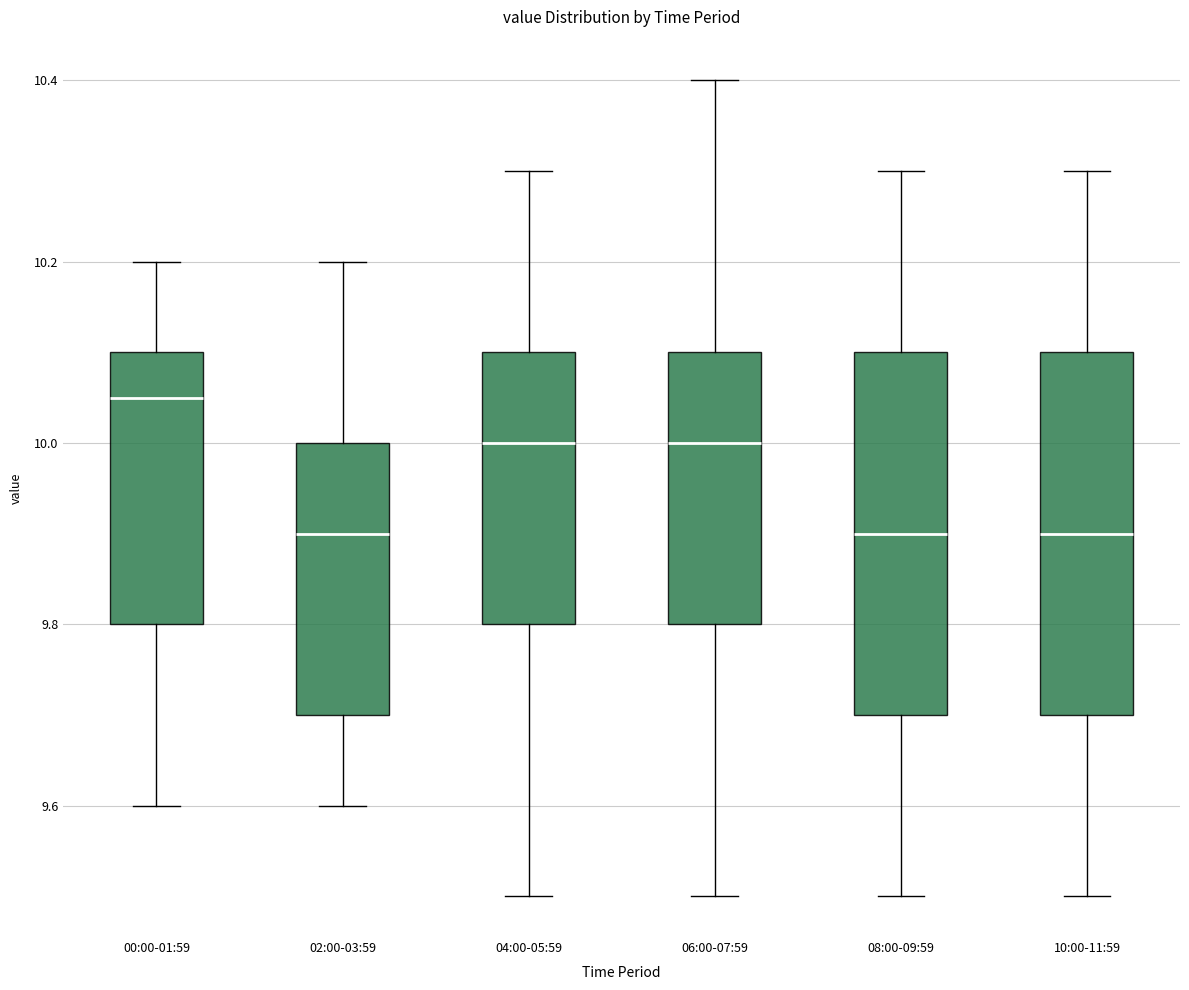

Reading left to right, transcribe this box plot: for each box, give where its median line is, the range the box spans, and where its two whiskers end, as read against the y-axis. The values are not printed on the chart, so give them approximately, as read against the axis.

00:00-01:59: median 10.06, box 9.80 to 10.10, whiskers 9.60 to 10.20
02:00-03:59: median 9.90, box 9.70 to 10.00, whiskers 9.60 to 10.20
04:00-05:59: median 10.00, box 9.80 to 10.10, whiskers 9.50 to 10.30
06:00-07:59: median 10.00, box 9.80 to 10.10, whiskers 9.50 to 10.40
08:00-09:59: median 9.90, box 9.70 to 10.10, whiskers 9.50 to 10.30
10:00-11:59: median 9.90, box 9.70 to 10.10, whiskers 9.50 to 10.30